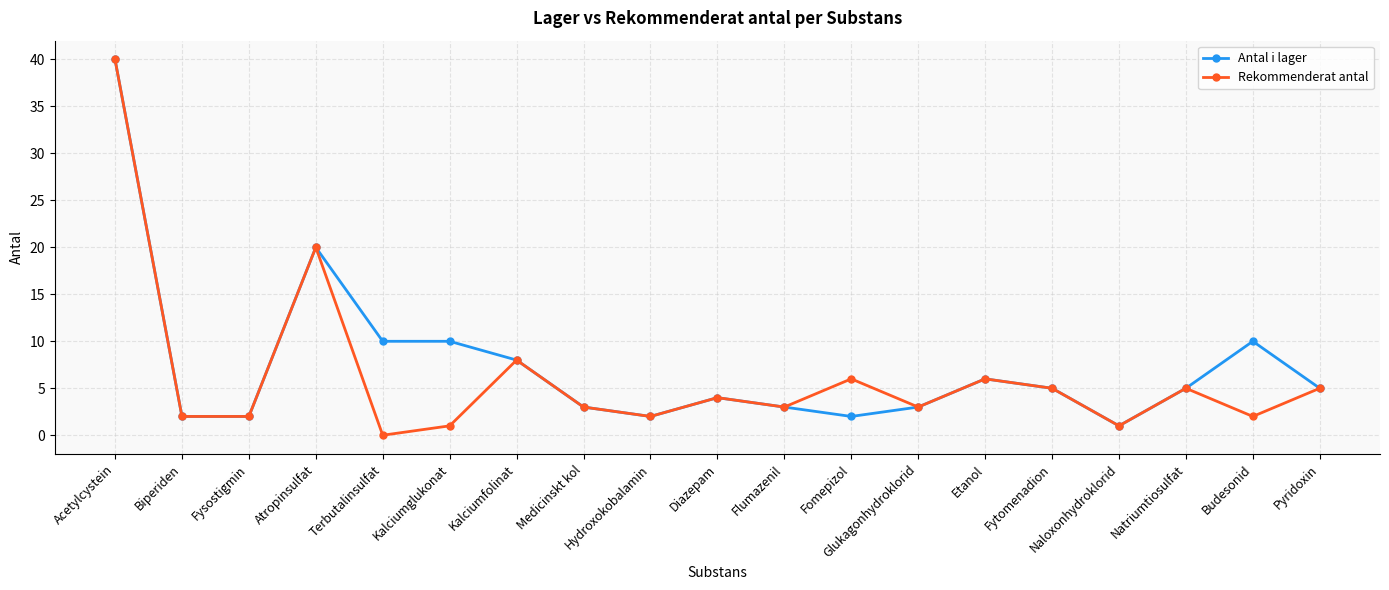

At which category does Rekommenderat antal reach its first local peak?

Atropinsulfat